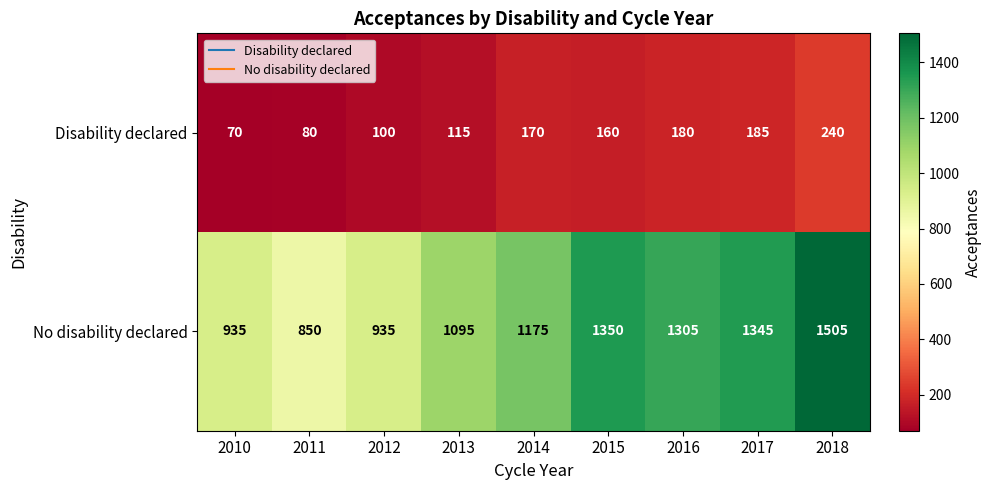

What is the sum of all No disability declared values?

10495